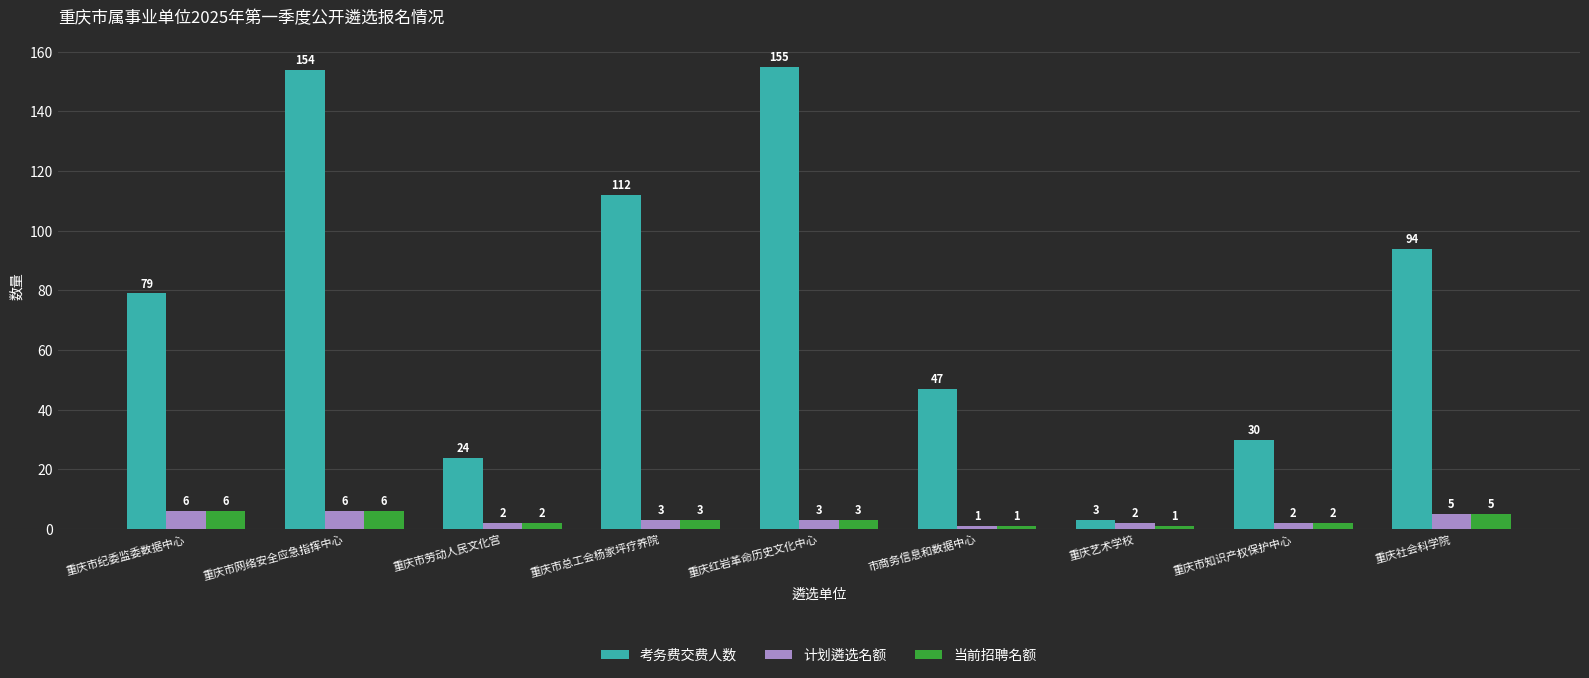

Rank the categories by 考务费交费人数 value from lowest to highest.

重庆艺术学校, 重庆市劳动人民文化宫, 重庆市知识产权保护中心, 市商务信息和数据中心, 重庆市纪委监委数据中心, 重庆社会科学院, 重庆市总工会杨家坪疗养院, 重庆市网络安全应急指挥中心, 重庆红岩革命历史文化中心